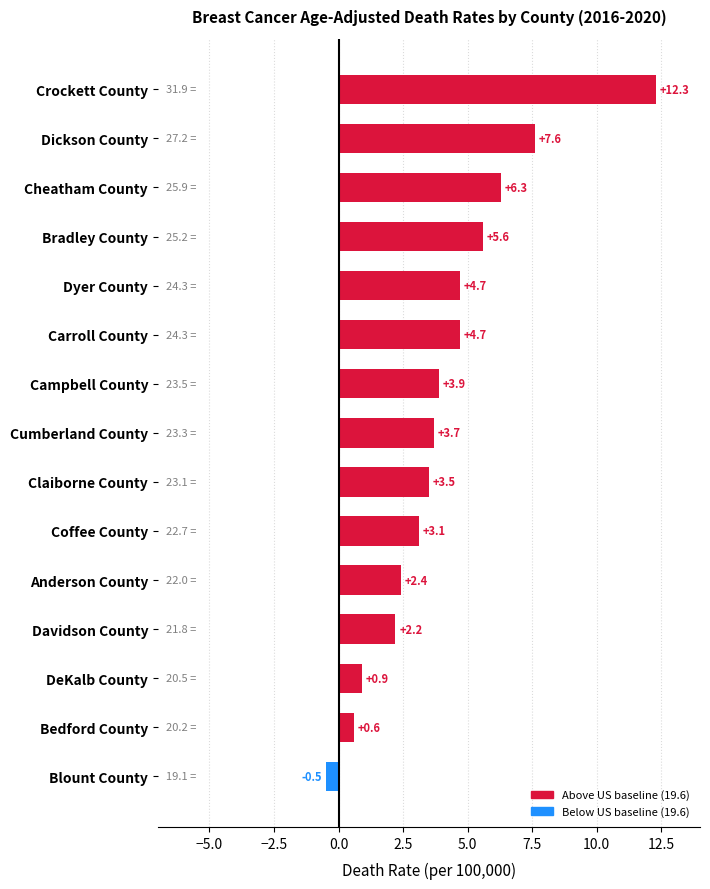

Which category has the highest value across all series?

Crockett County